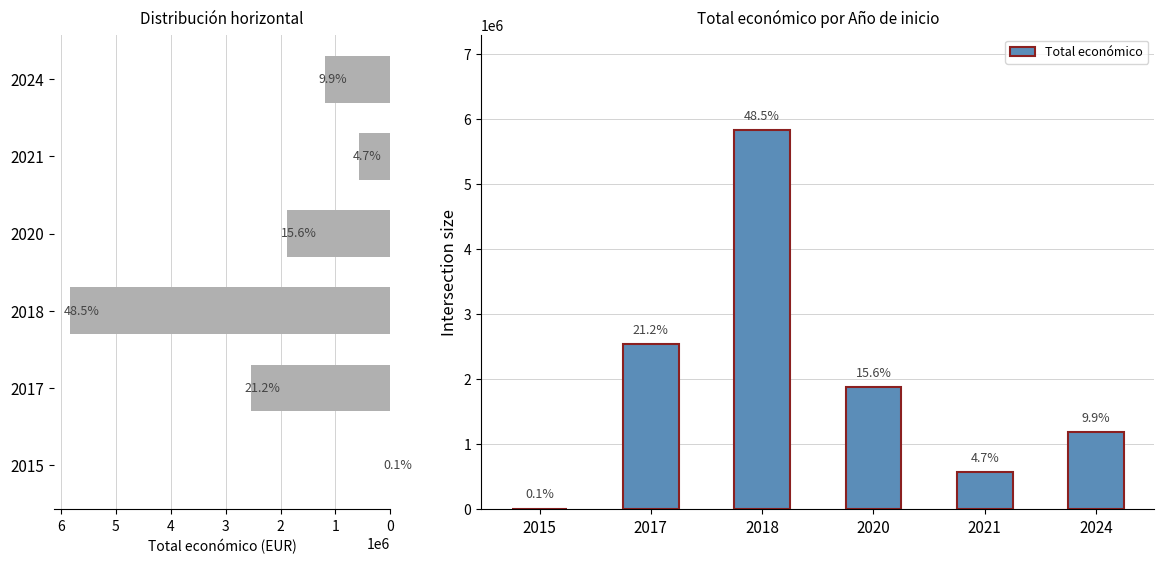

Reading right to left, list all the values displayed in this chart.

1190504	567924	1877150	5840562	2546283	12250